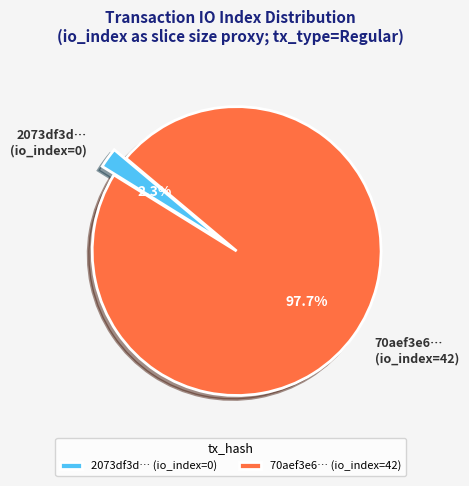

Rank the categories by value from highest to lowest.

70aef3e6… (io_index=42), 2073df3d… (io_index=0)